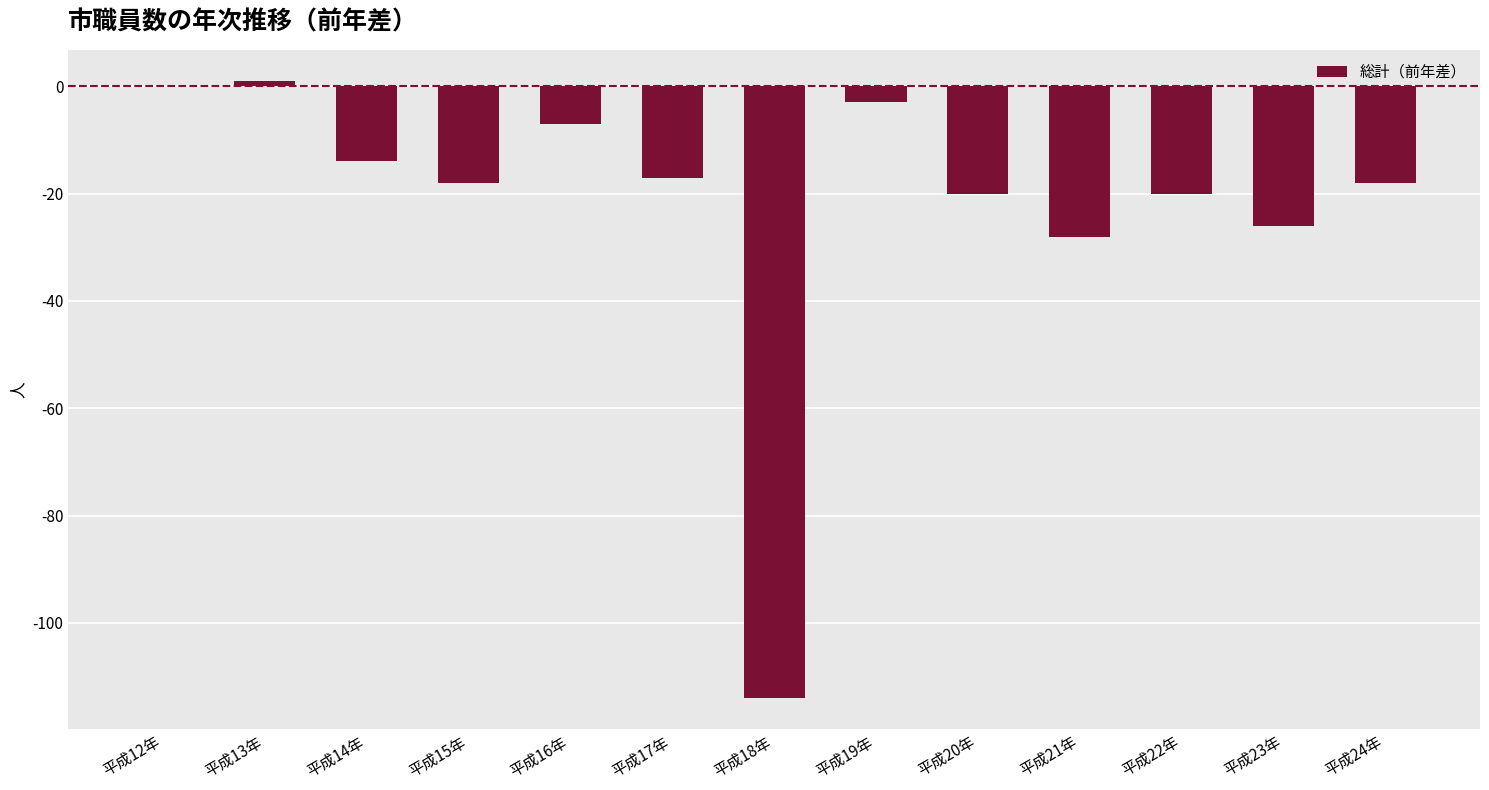

What is the sum of all values?

-284